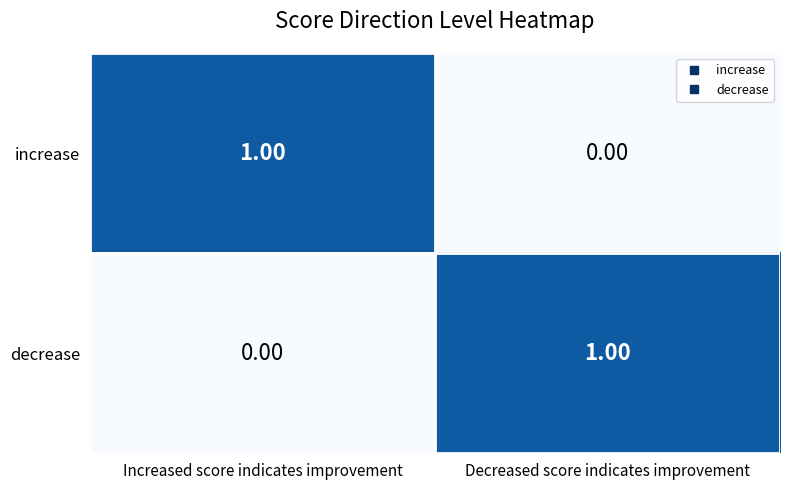

Is the value of increase at Decreased score indicates improvement greater than the value of decrease at Decreased score indicates improvement?

No